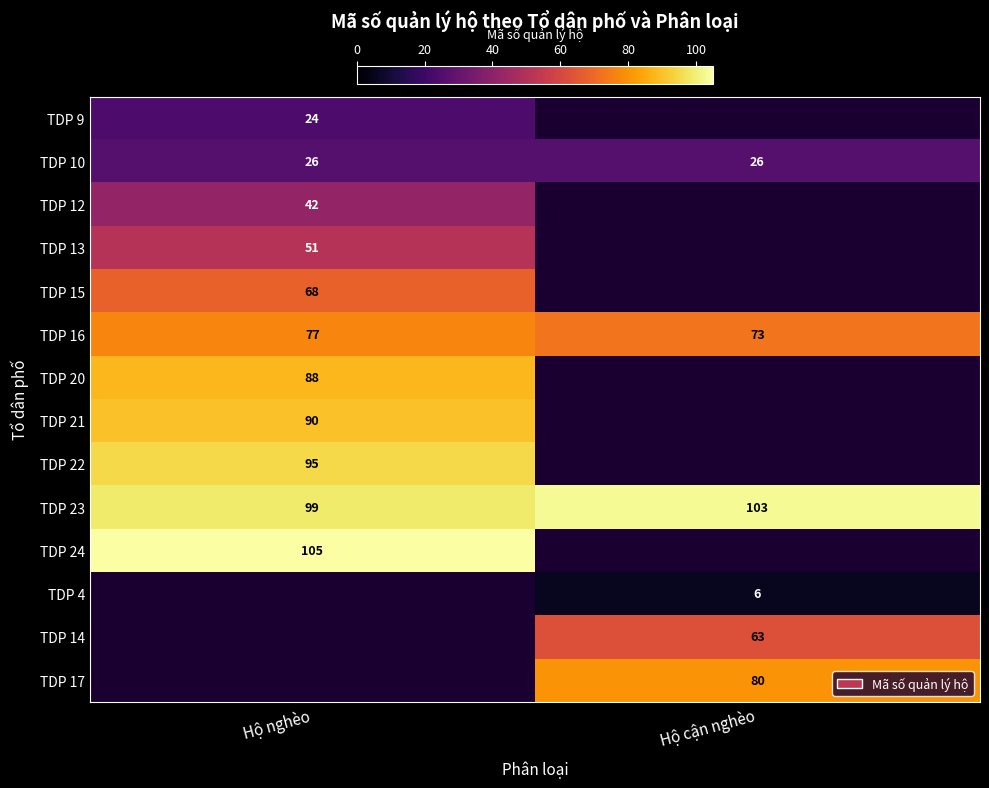

True or false: TDP 23 has a value of 171 at Hộ cận nghèo.

False